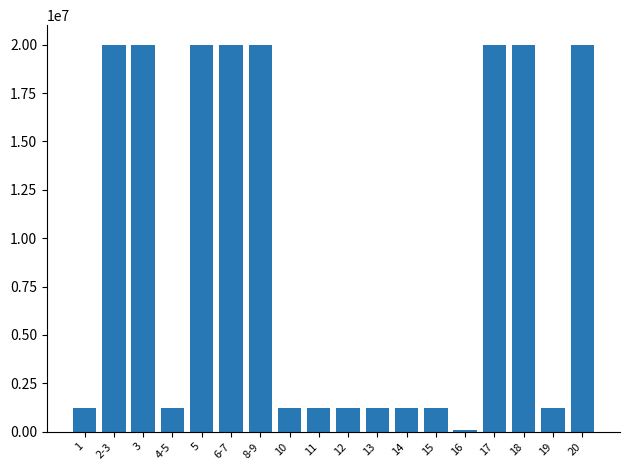

Are the bars grouped side by side (vs. stacked)?

No